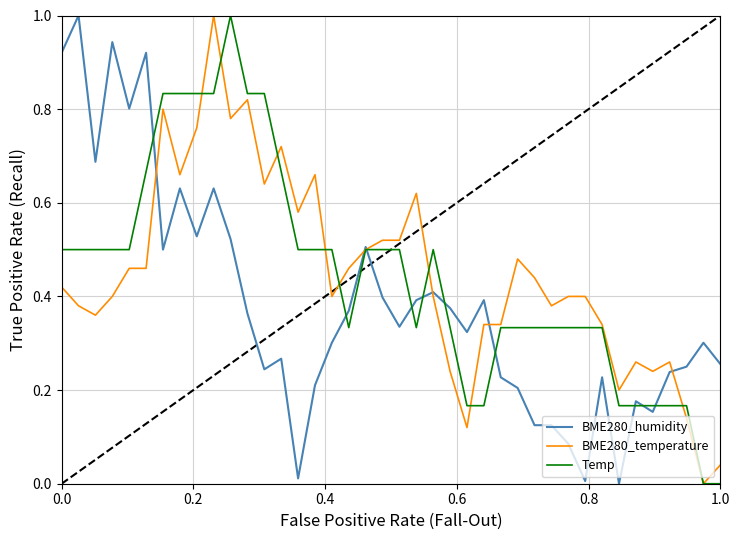

How many lines are shown in the chart?

3